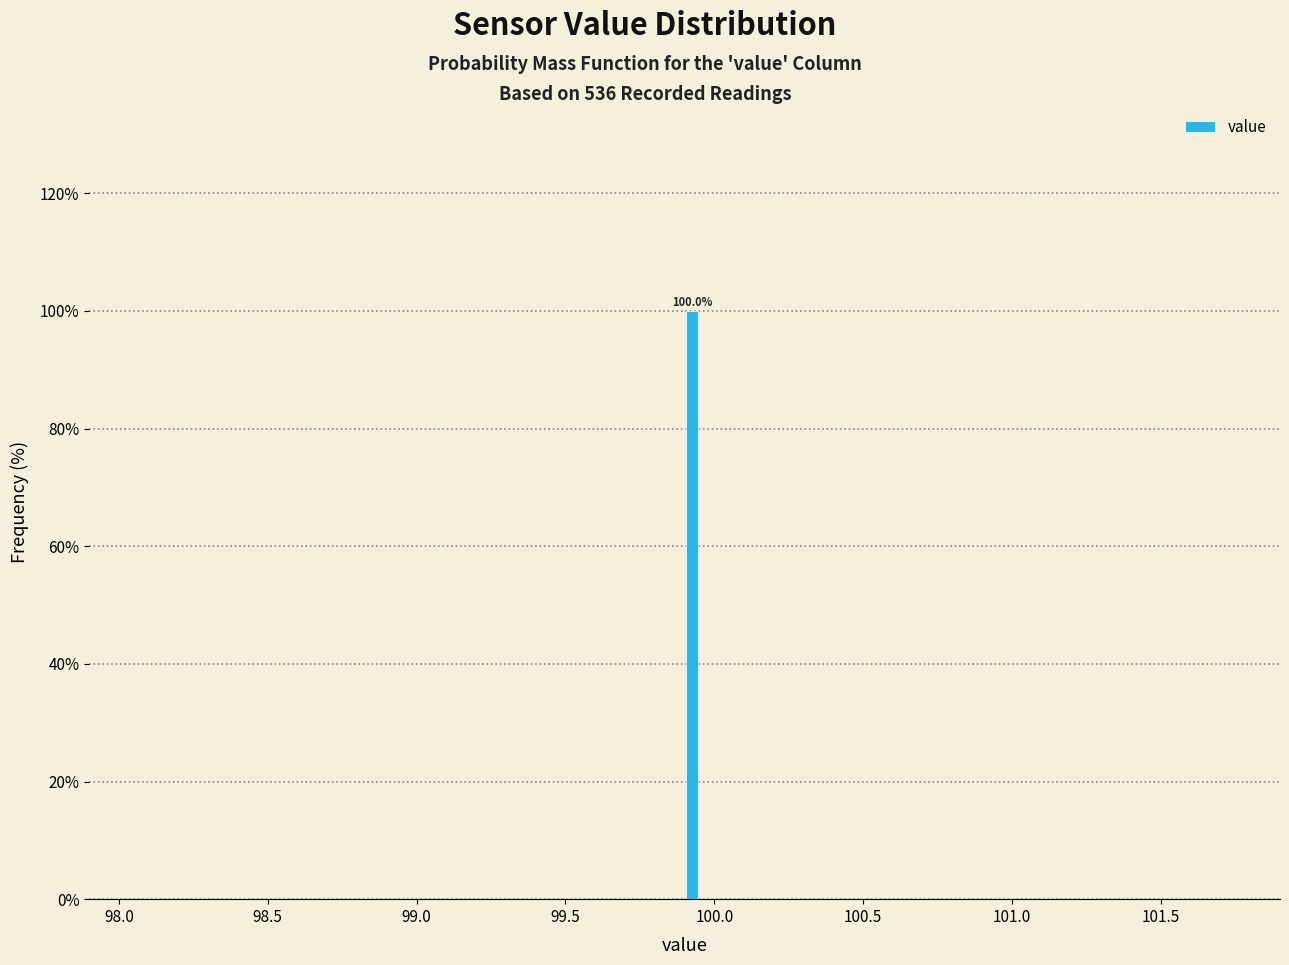

Read against the x-axis, roughly where is the centre of the tallest bar?

99.95